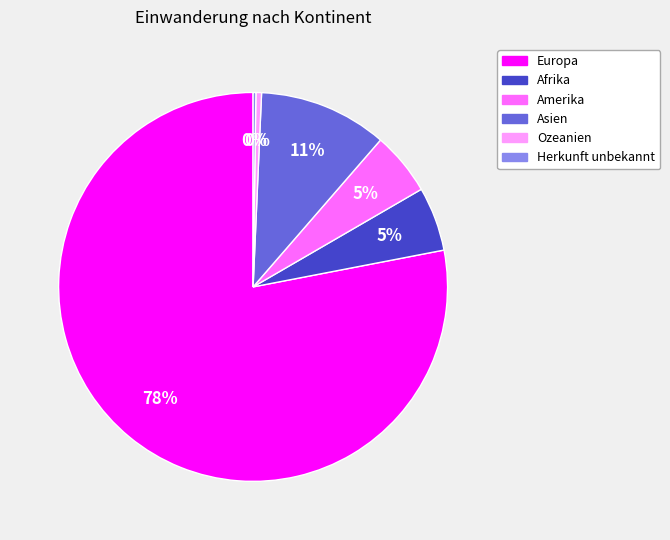

Which category has the biggest portion of the pie?

Europa